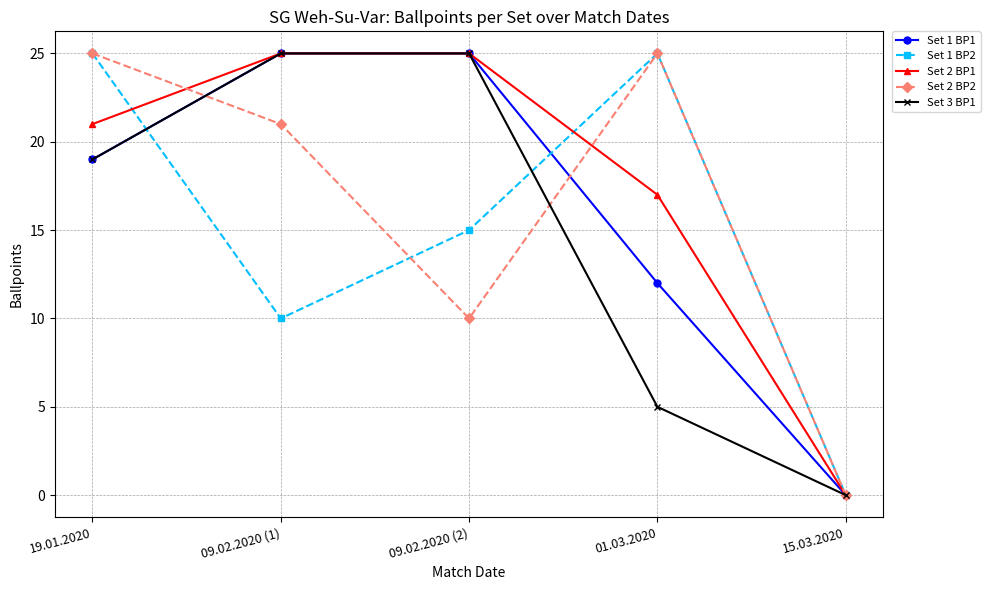

True or false: Set 1 BP1 has a value of 12 at 01.03.2020.

True